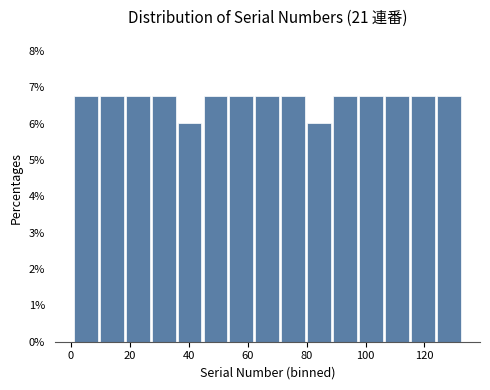

Reading left to right, transcribe this chart: for each bar, give the range it covers on the x-axis and its height. Neither the bar edges nor the heights are printed on the chart, so give them approximately, as read against the axes.

1.0 to 9.8: 6.8
9.8 to 18.6: 6.8
18.6 to 27.4: 6.8
27.4 to 36.2: 6.8
36.2 to 45.0: 6.0
45.0 to 53.8: 6.8
53.8 to 62.6: 6.8
62.6 to 71.4: 6.8
71.4 to 80.2: 6.8
80.2 to 89.0: 6.0
89.0 to 97.8: 6.8
97.8 to 106.6: 6.8
106.6 to 115.4: 6.8
115.4 to 124.2: 6.8
124.2 to 133.0: 6.8